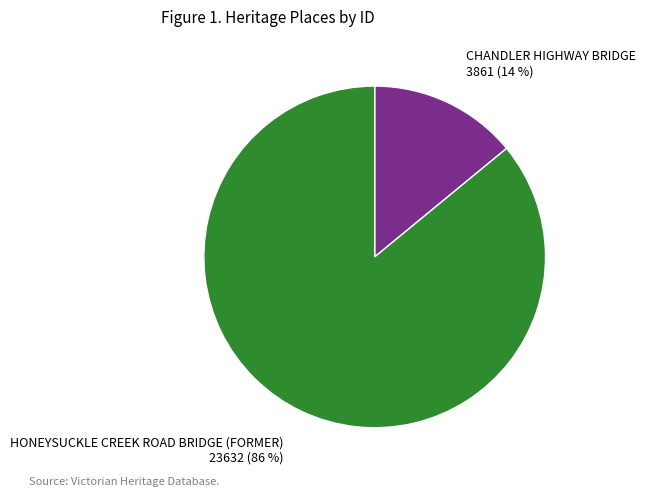

To the nearest percent, what is the difference between the largest and smallest slice percentages?

72%